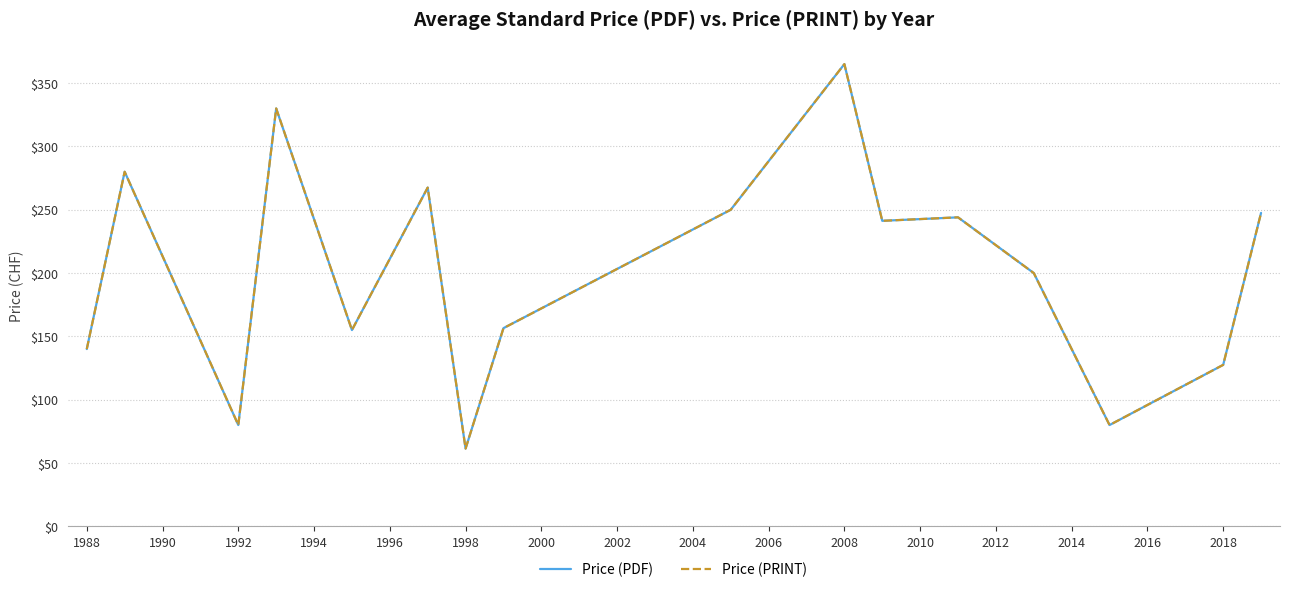

Does the chart display data point markers on the line(s)?

No